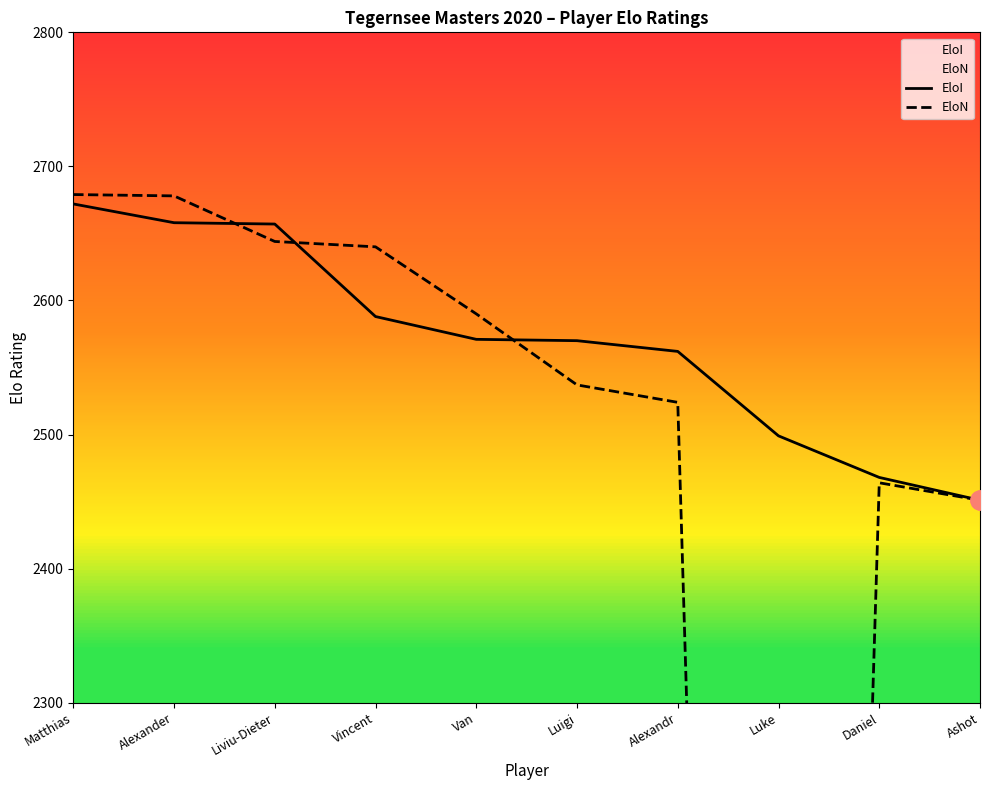

True or false: EloI has a value of 3414 at Alexandr.

False